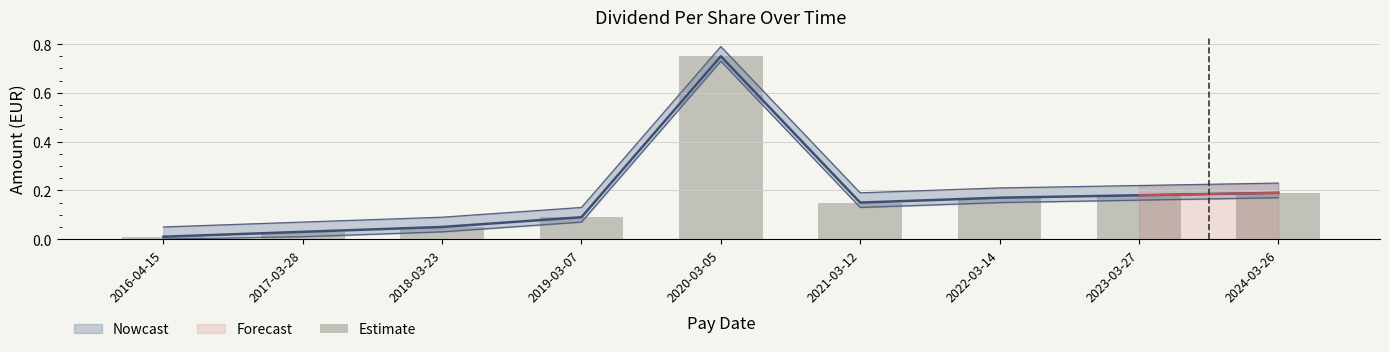

What is the sum of all values?

1.6